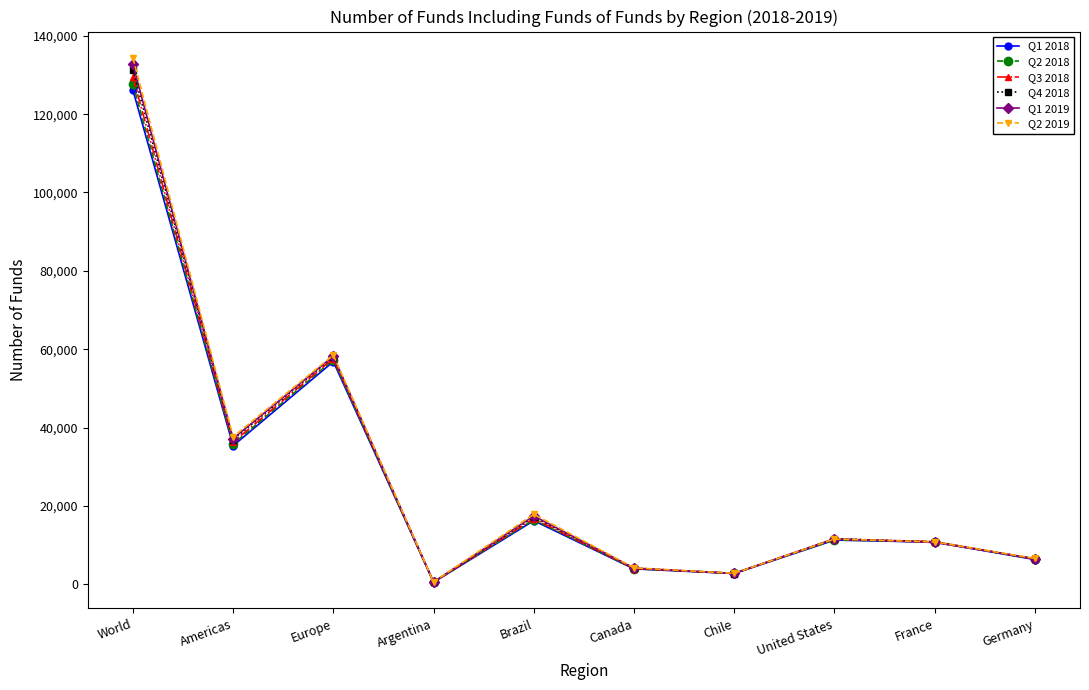

At how many categories does at least one series exceed 54356?

2